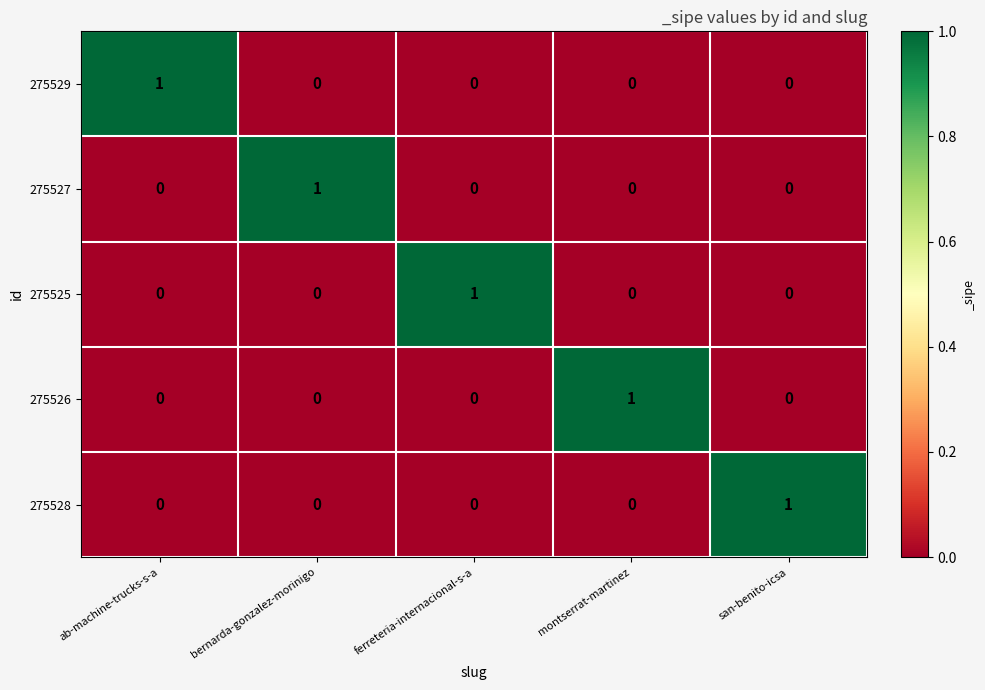

At how many categories does at least one series exceed 0?

5